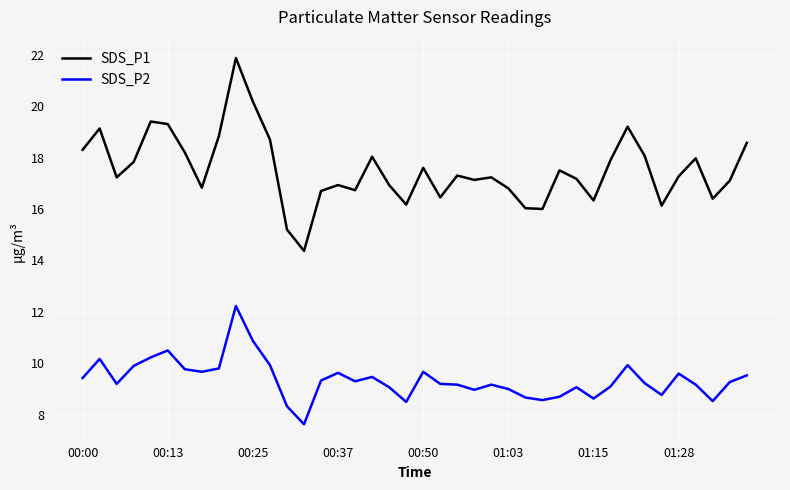

Which series has the largest total across all categories?

SDS_P1